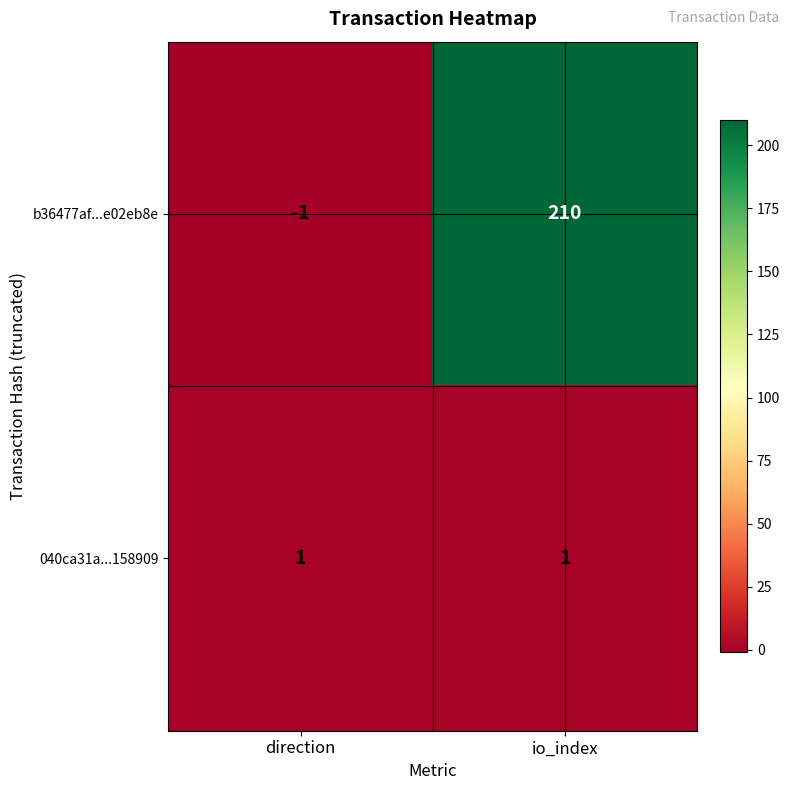

Which series has the largest total across all categories?

b36477af...e02eb8e